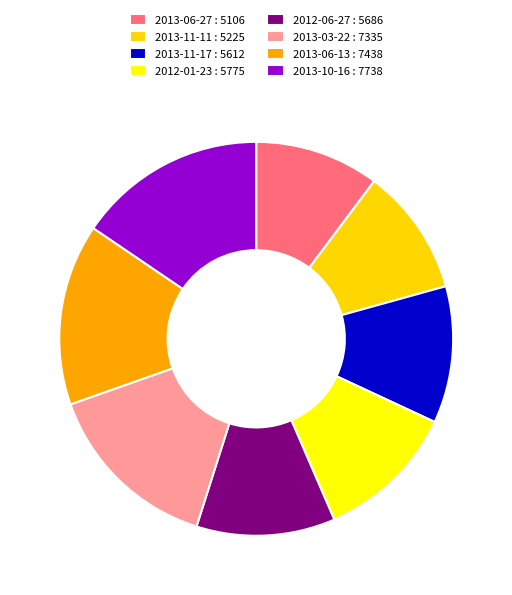

How many slices are in this pie chart?

8